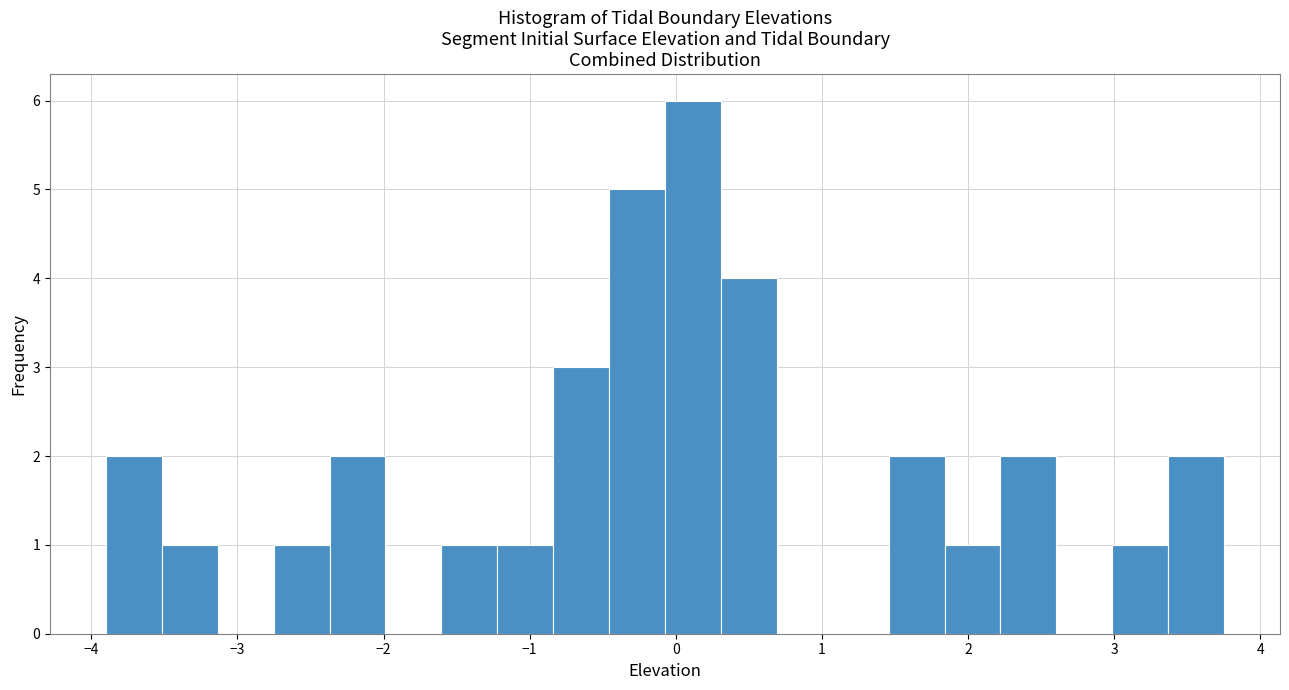

Around what value on the x-axis is the tallest bar? Give the approximate position of its centre, as read against the axis.

0.1